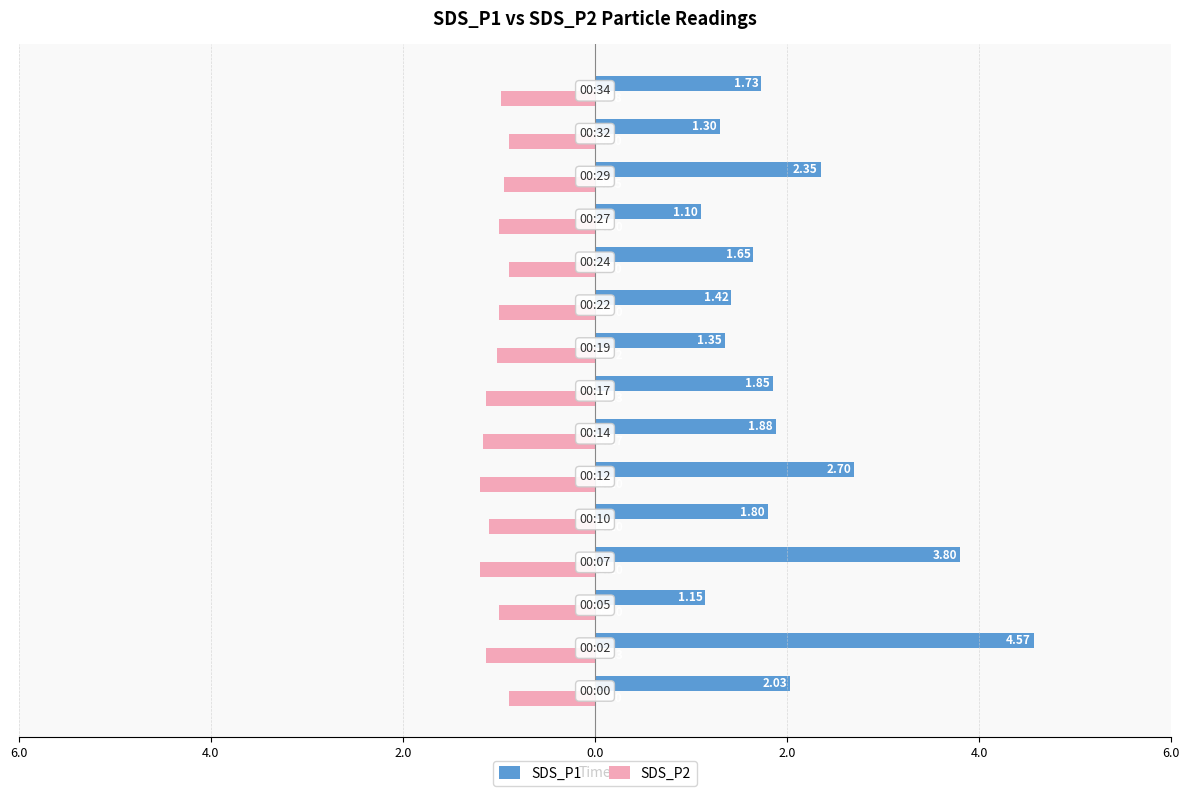

Which series has the largest total across all categories?

SDS_P1